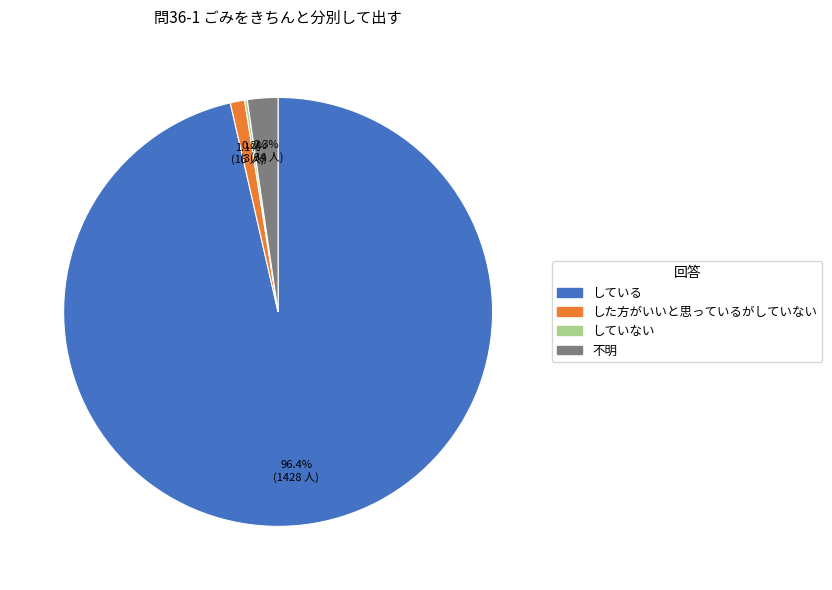

How much of the chart is everything except している?

3.6%